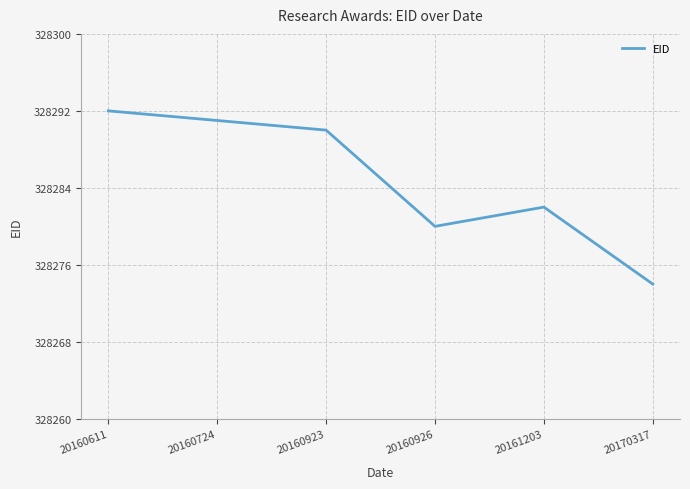

Rank the categories by value from highest to lowest.

20160611, 20160724, 20160923, 20161203, 20160926, 20170317